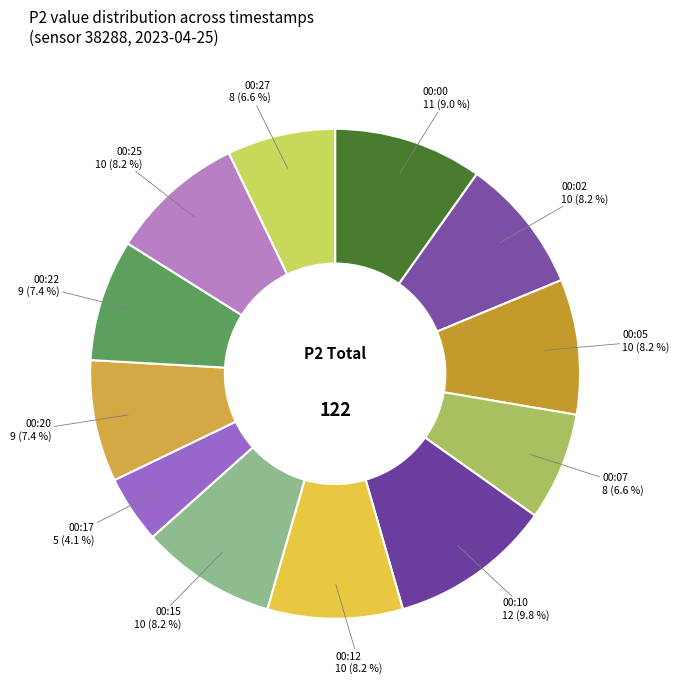

What is the change in value from 00:07 to 00:20?

+1